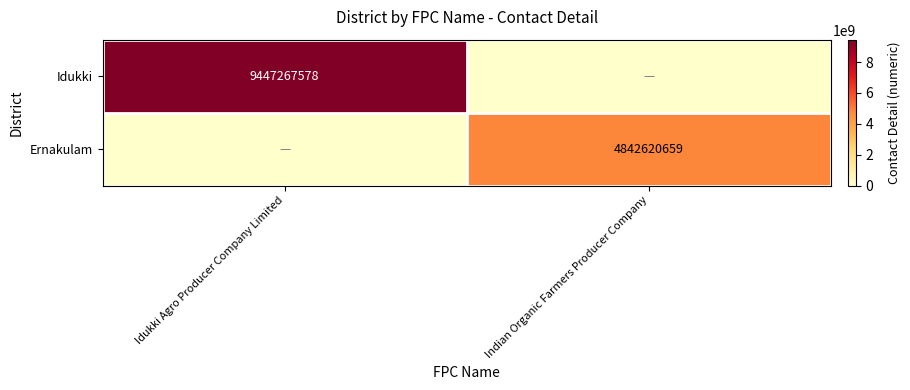

The Ernakulam series shows 1787079114 at Indian Organic Farmers Producer Company. True or false?

False